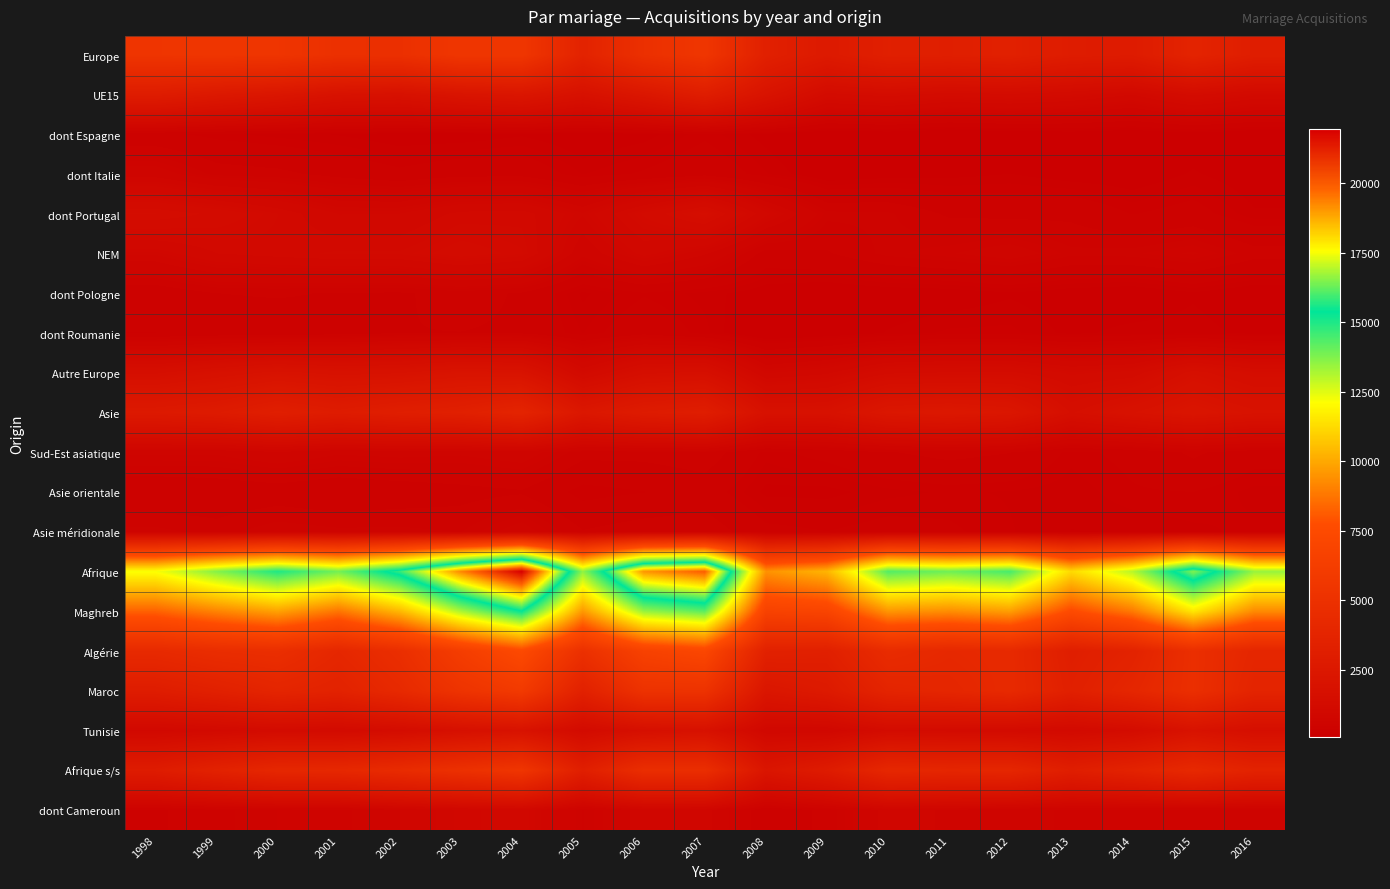

At which category is the sum across all series the highest?

2004